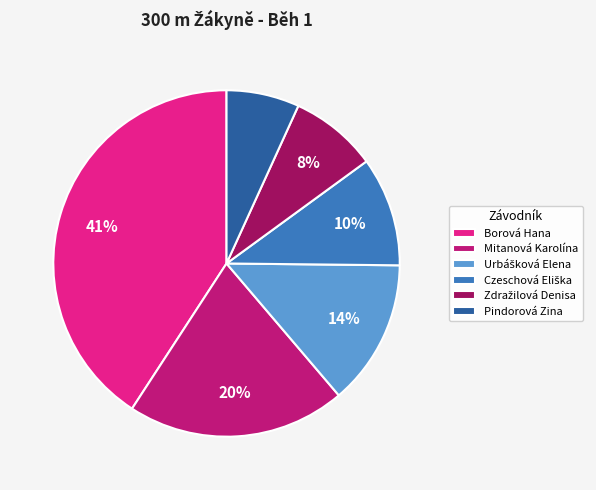

Combined, do Mitanová Karolína and Pindorová Zina account for over 50%?

No